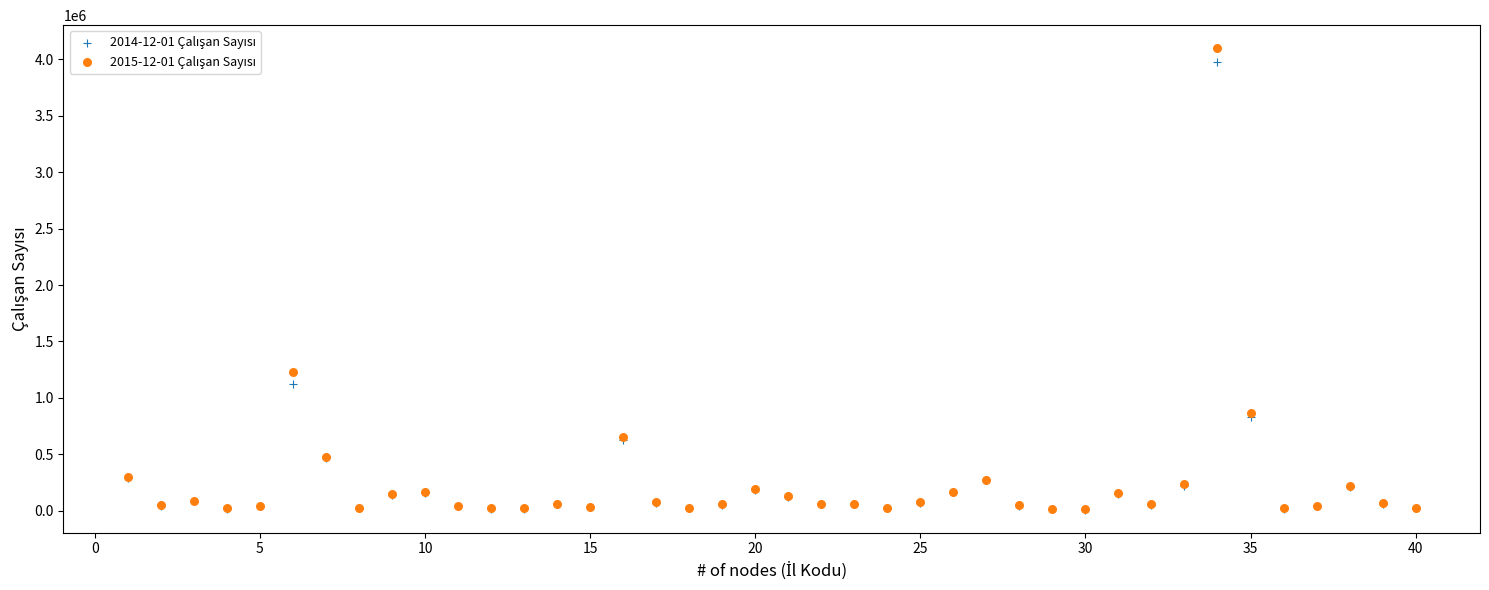

Across all series, what Y value is closest to 2053922?

1225685